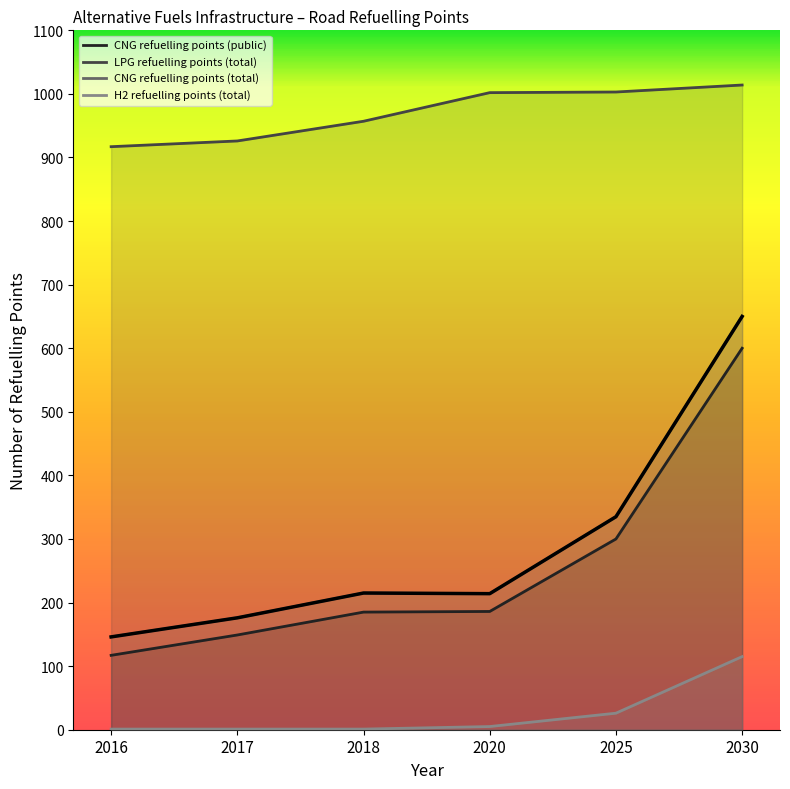

Reading left to right, transcribe all the data shown in this chart.

CNG refuelling points (public): 2016=117	2017=149	2018=185	2020=186	2025=300	2030=600
LPG refuelling points (total): 2016=917	2017=926	2018=957	2020=1002	2025=1003	2030=1014
CNG refuelling points (total): 2016=146	2017=176	2018=215	2020=214	2025=335	2030=650
H2 refuelling points (total): 2016=1	2017=1	2018=1	2020=5	2025=26	2030=115